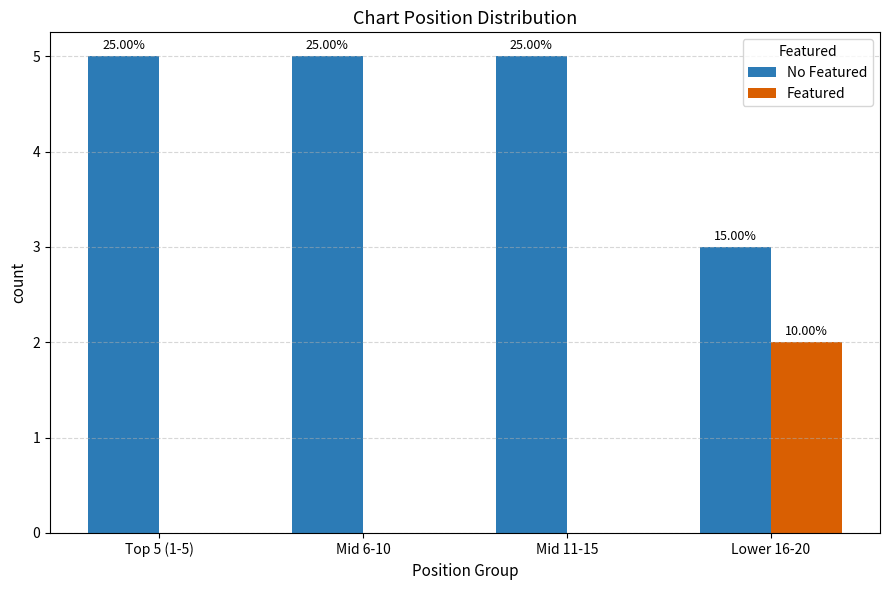

Are the bars horizontal?

No